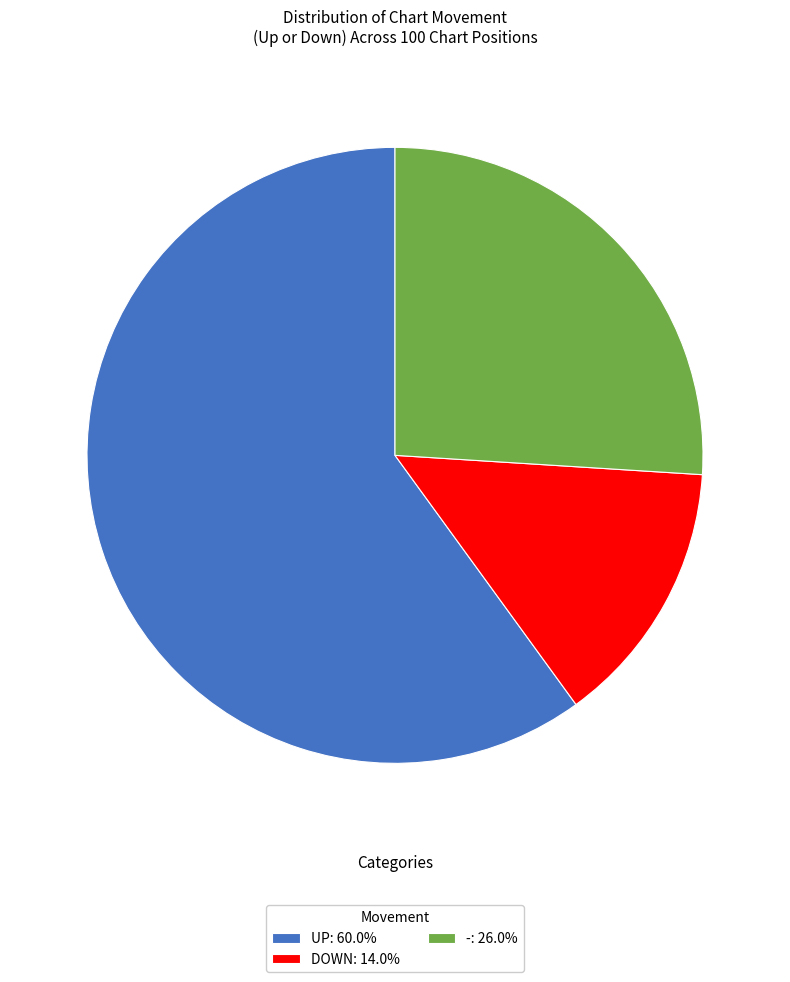

Is there any slice that represents more than half of the pie?

Yes